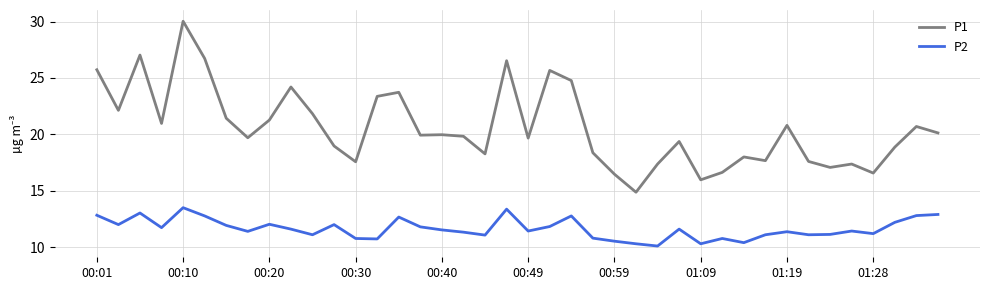

Which series has the largest total across all categories?

P1